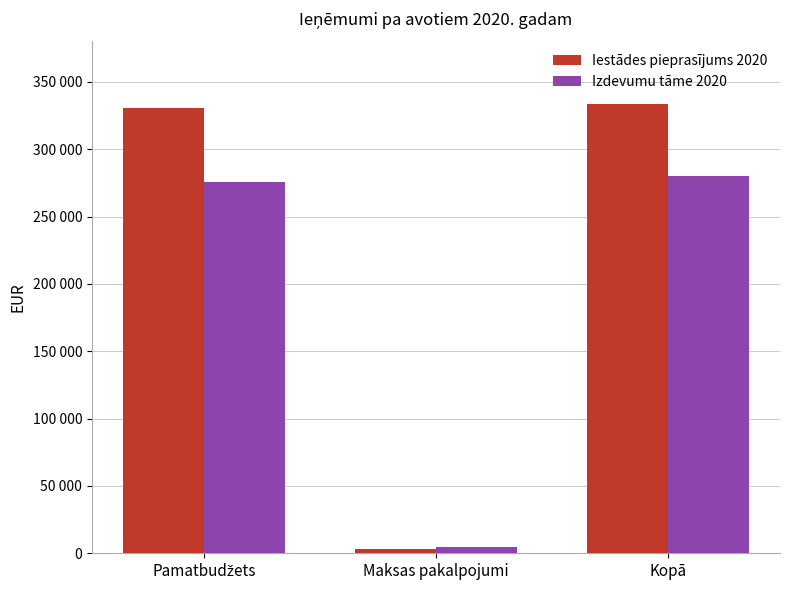

What are all the series names shown in the legend?

Iestādes pieprasījums 2020, Izdevumu tāme 2020